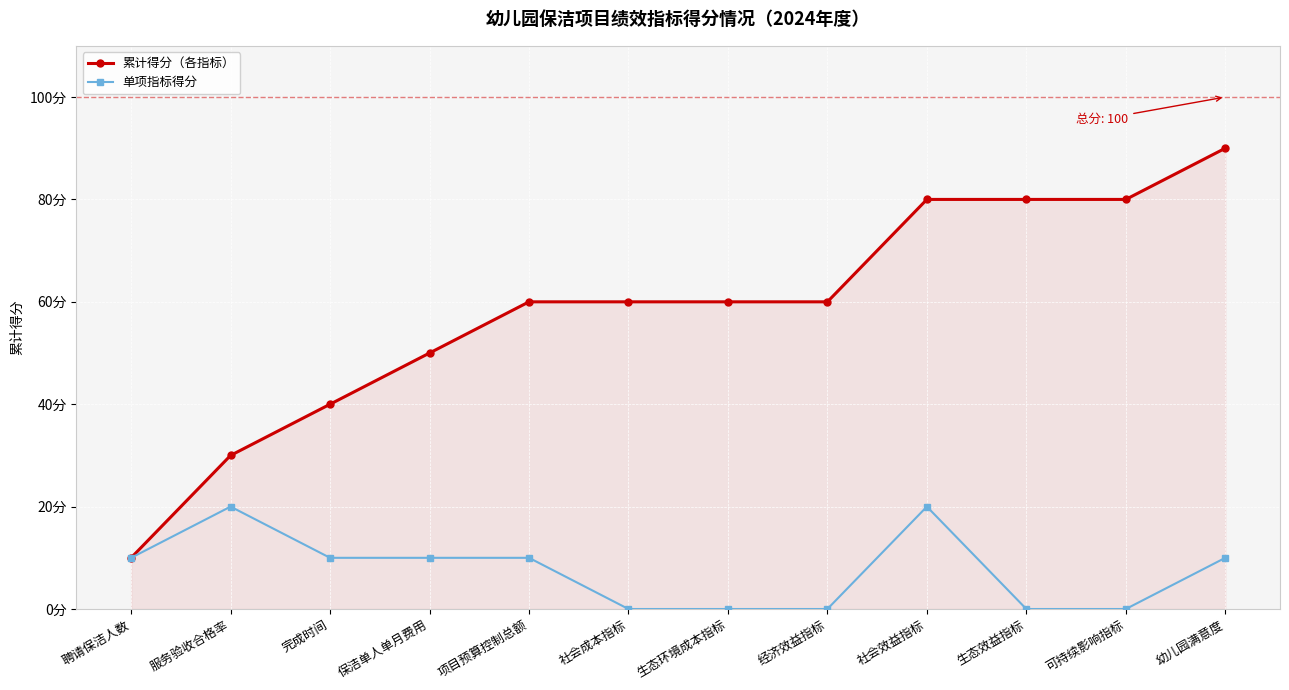

Which series has the largest total across all categories?

累计得分（各指标）